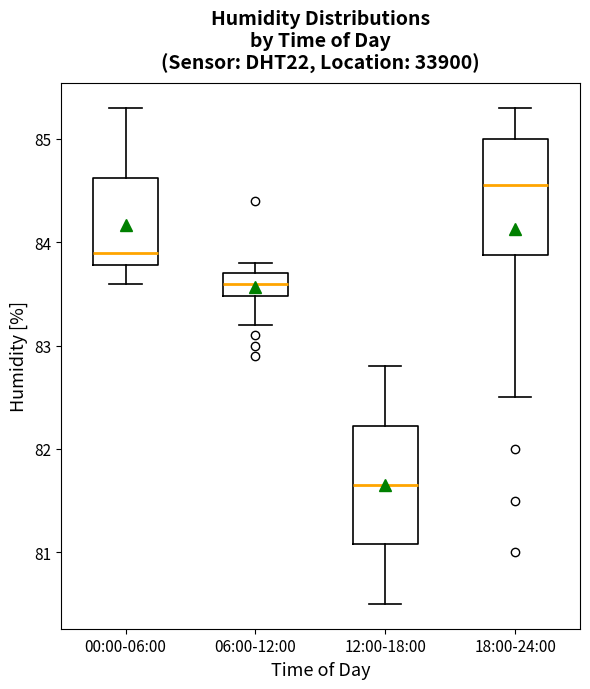

Reading left to right, read every box against the y-axis: the position of its median line, the range the box covers, and the ends of its whiskers. The values are not printed on the chart, so give them approximately, as read against the axis.

00:00-06:00: median 83.9, box 83.8 to 84.6, whiskers 83.6 to 85.3
06:00-12:00: median 83.6, box 83.5 to 83.7, whiskers 83.2 to 83.8
12:00-18:00: median 81.7, box 81.1 to 82.2, whiskers 80.5 to 82.8
18:00-24:00: median 84.6, box 83.9 to 85.0, whiskers 82.5 to 85.3